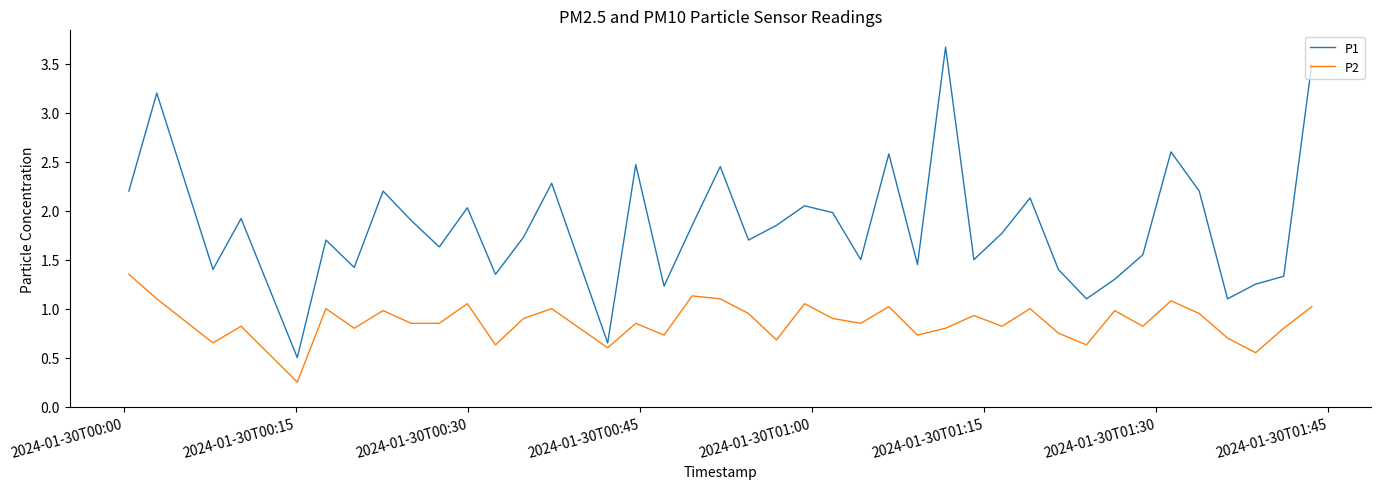

Rank the series by their average value, from lowest to highest.

P2, P1